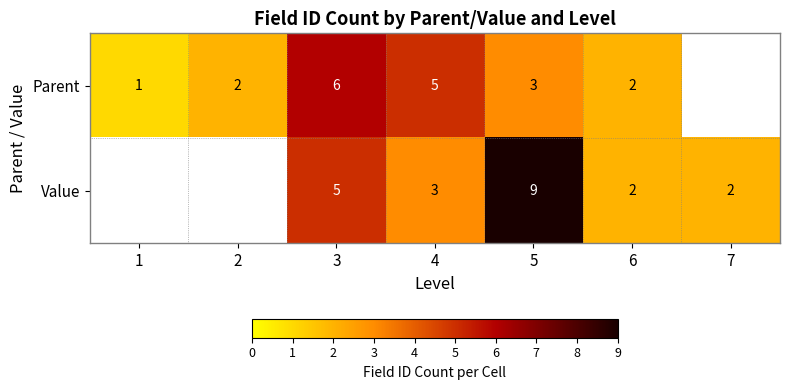

Between 3 and 6, which series saw the biggest shift?

Parent